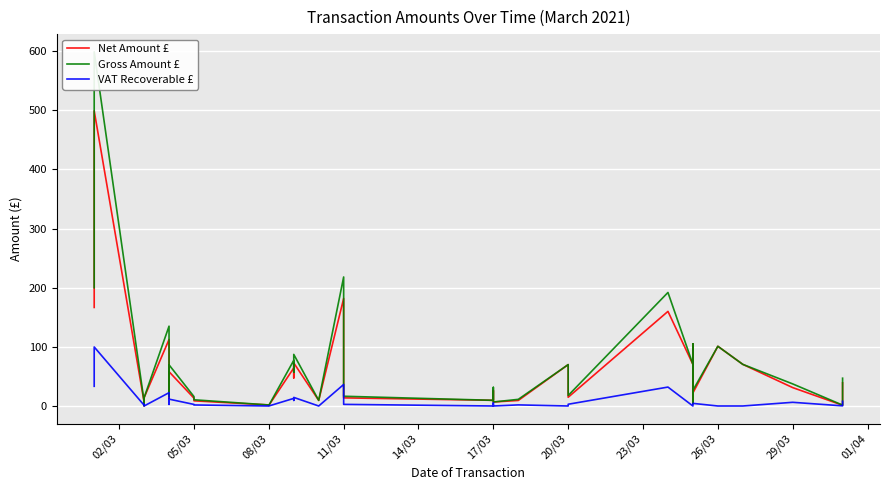

True or false: Gross Amount £ has a value of 68.0 at 11/03.

True